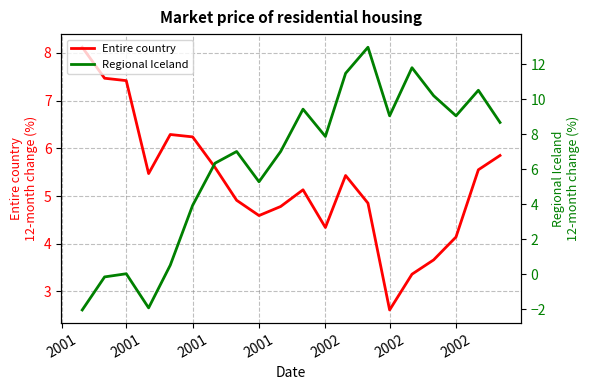

At how many categories does at least one series exceed 8?

10